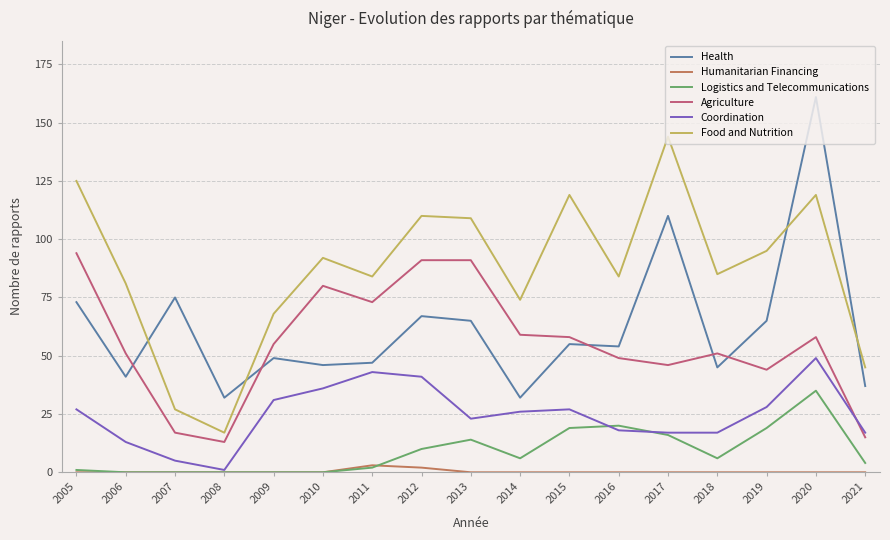

Does the chart have visible grid lines?

Yes